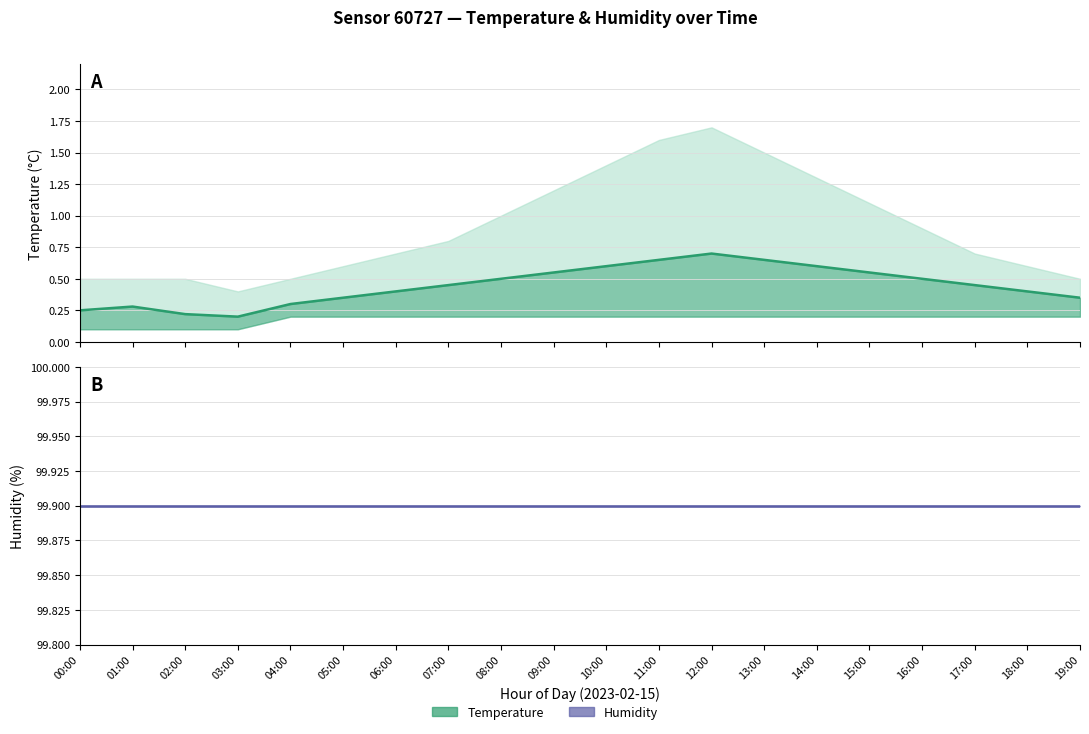

How many series are shown in this chart?

2